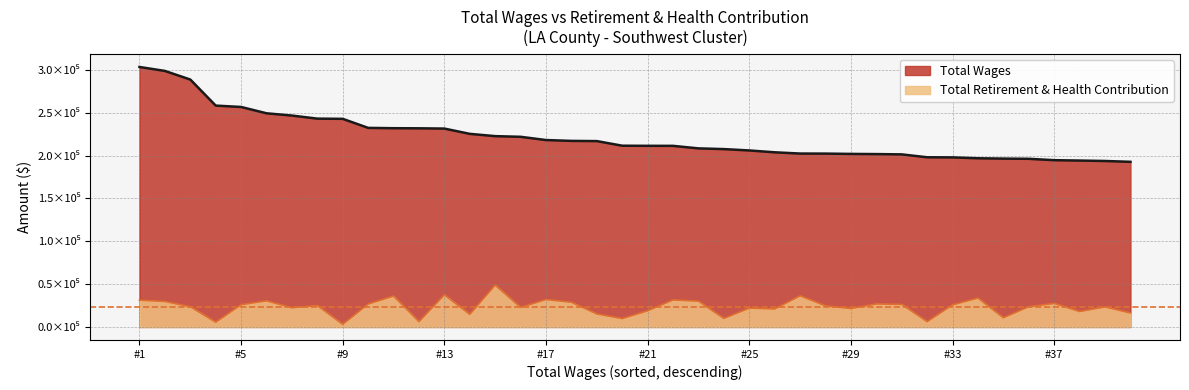

True or false: Total Wages and Total Retirement & Health Contribution intersect in this chart.

False